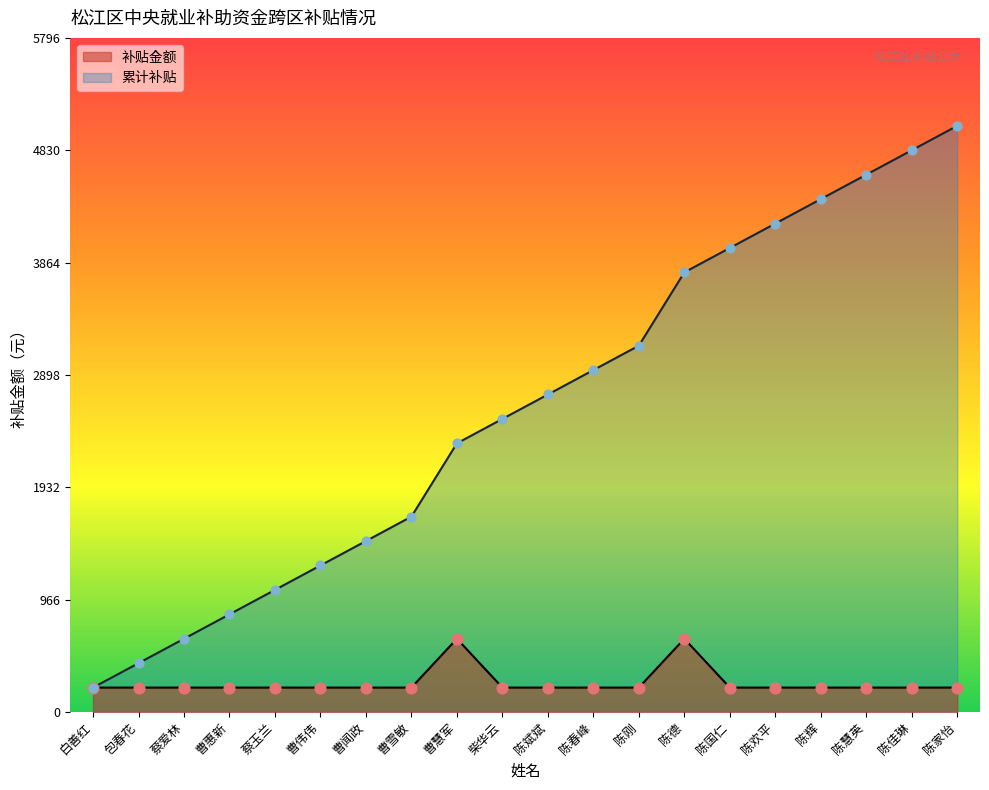

Which series reaches the maximum Y coordinate?

累计补贴